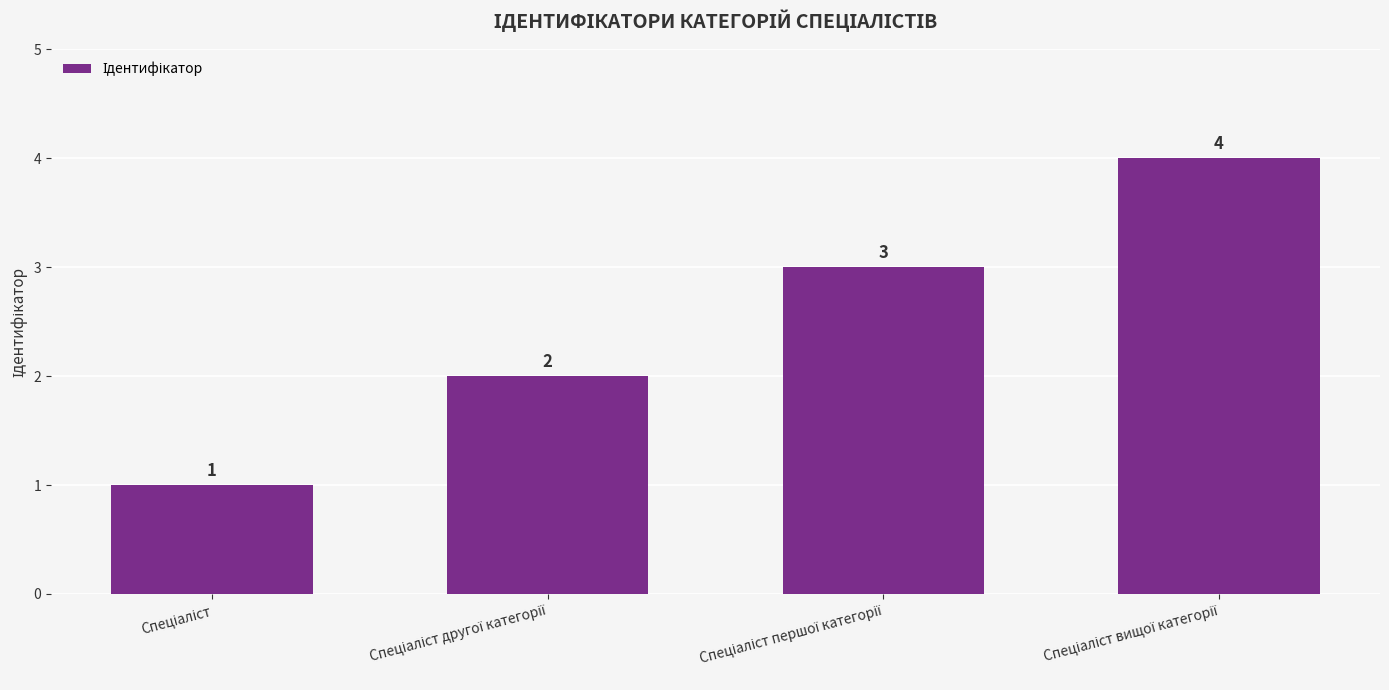

What is the value of the 1st bar from the left?

1